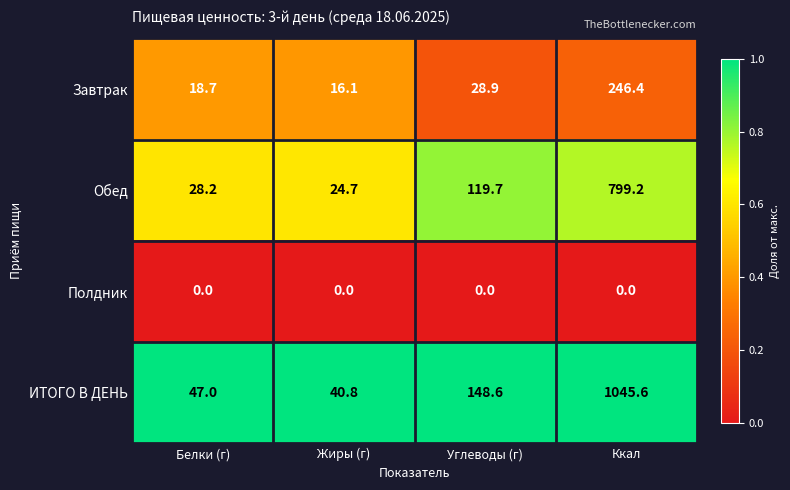

Reading left to right, what are all the values shown in this chart?

Завтрак: 18.7	16.1	28.9	246.4
Обед: 28.2	24.7	119.7	799.2
Полдник: 0.0	0.0	0.0	0.0
ИТОГО В ДЕНЬ: 47.0	40.8	148.6	1045.6